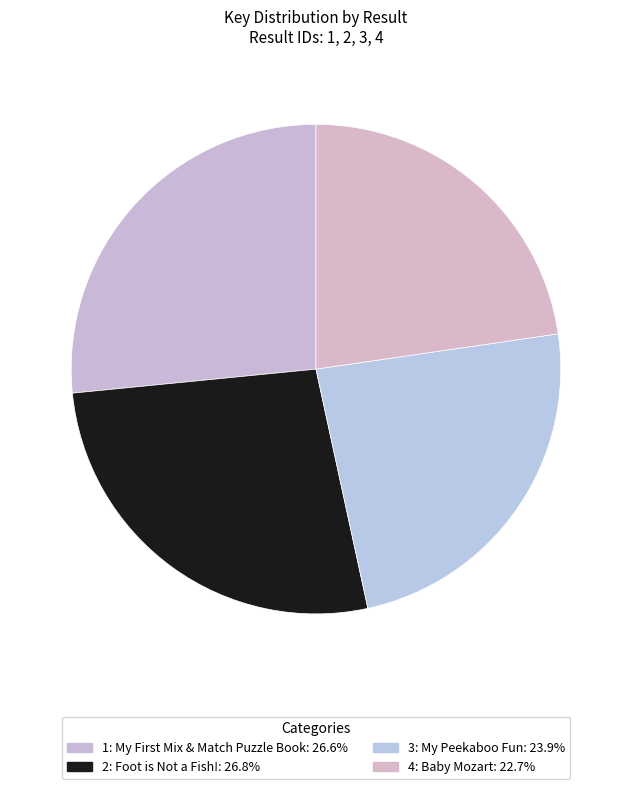

How many segments does this pie chart have?

4